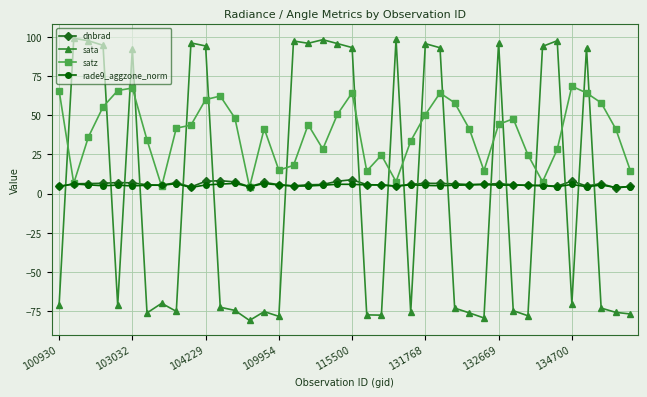

What is the maximum value for dnbrad?

8.9